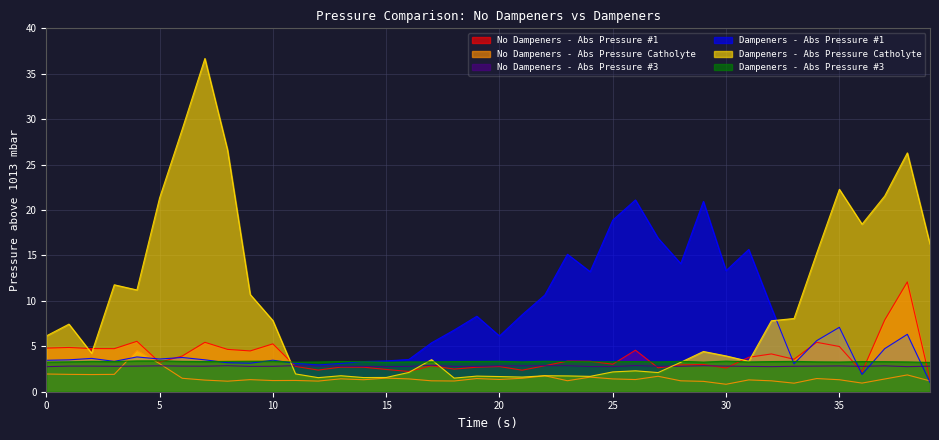

Which has a higher value, 14 or 2?

2